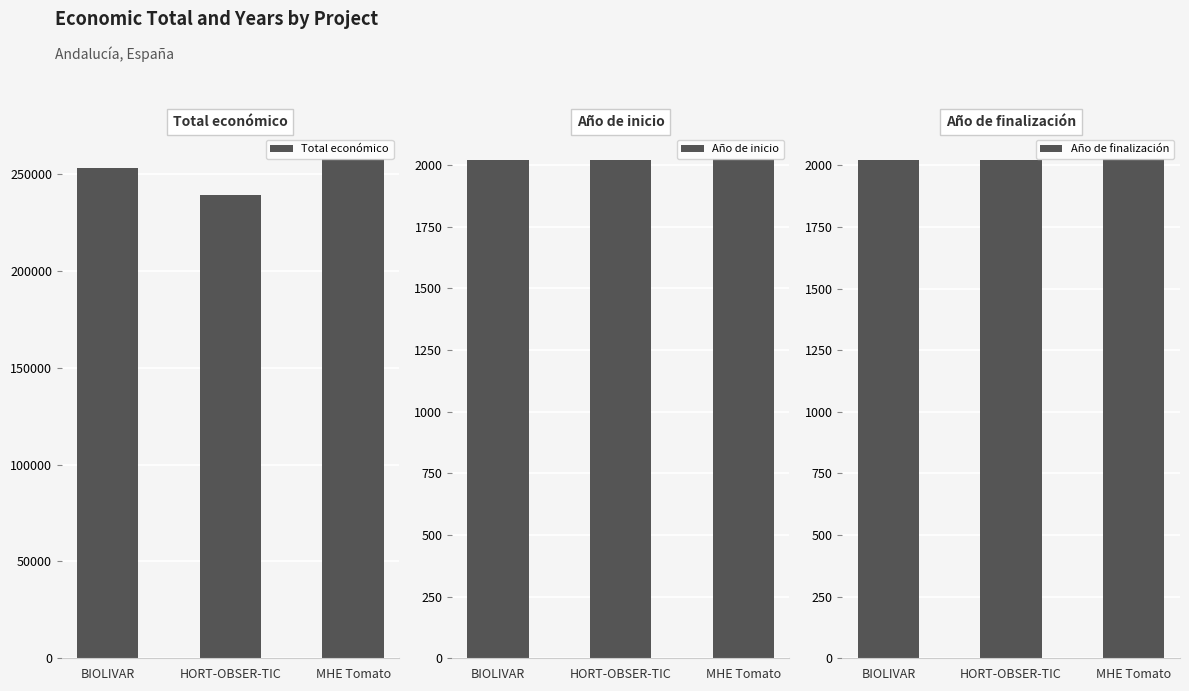

How many groups of bars are there?

3